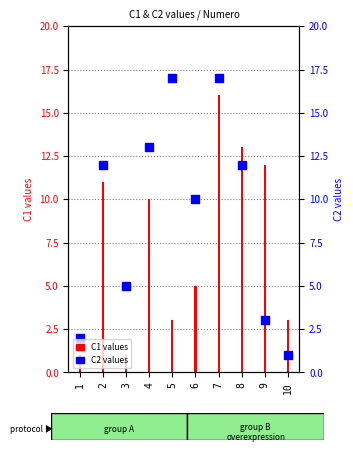

Approximately how many times larger is the value at 5 compared to 3?

3.4